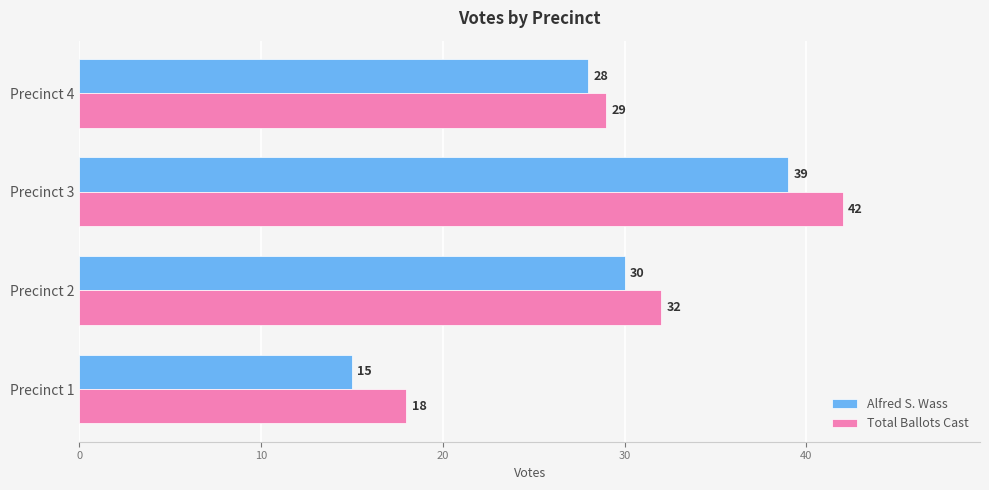

The value of Alfred S. Wass at Precinct 3 is 68. True or false?

False